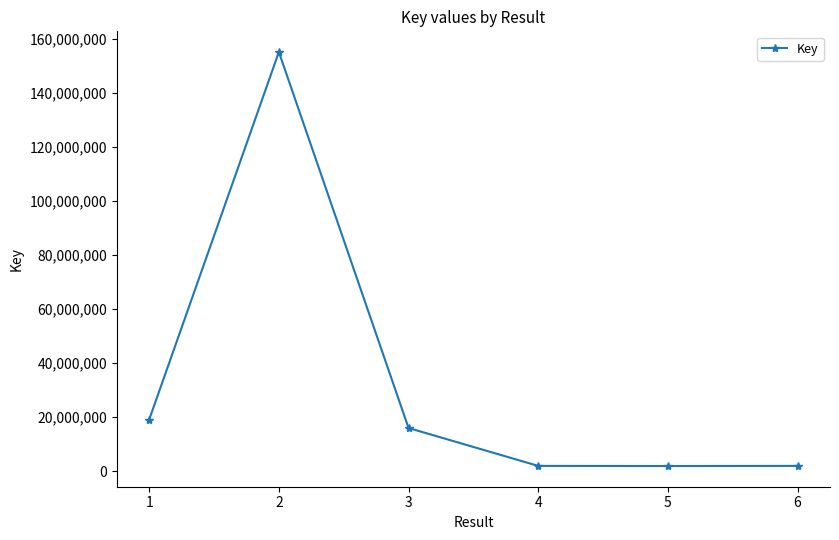

Where is the first local maximum?

2